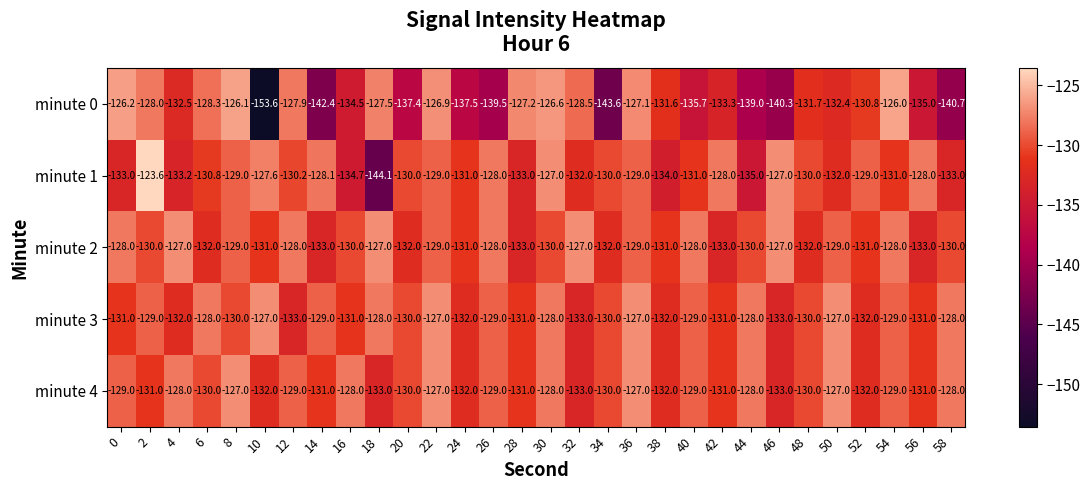

What is the spread (max minus min) of values at 34?

13.6